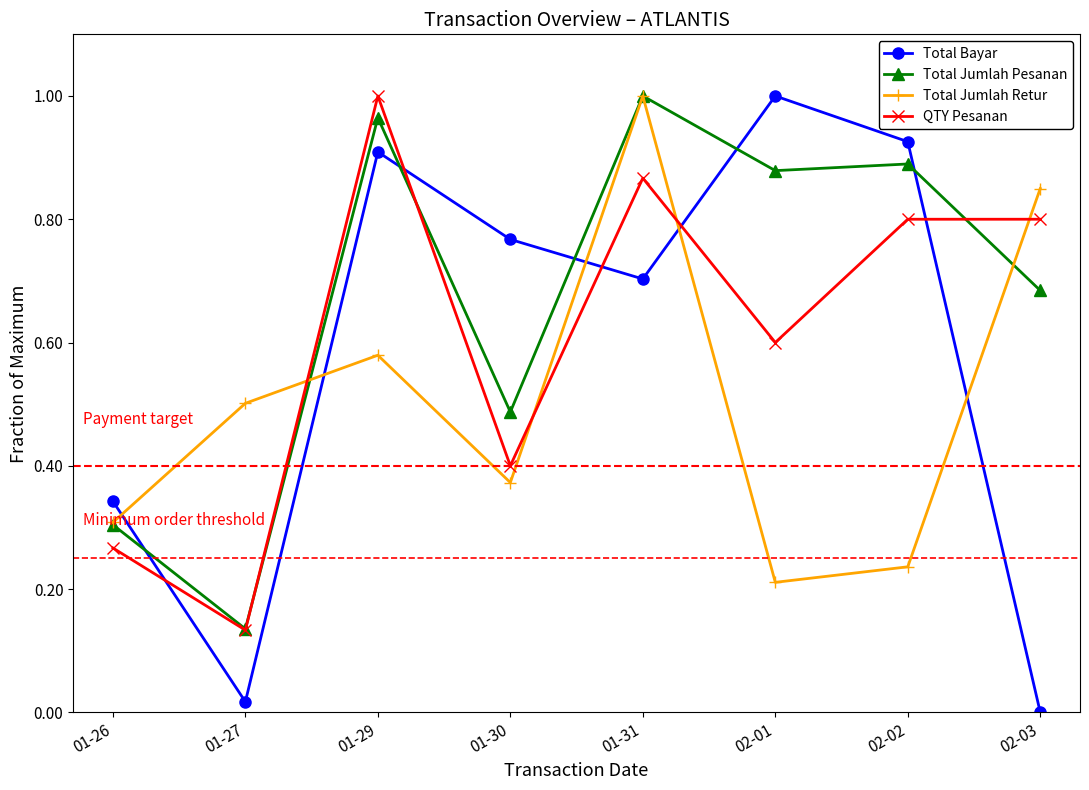

How many categories are shown in the chart?

8